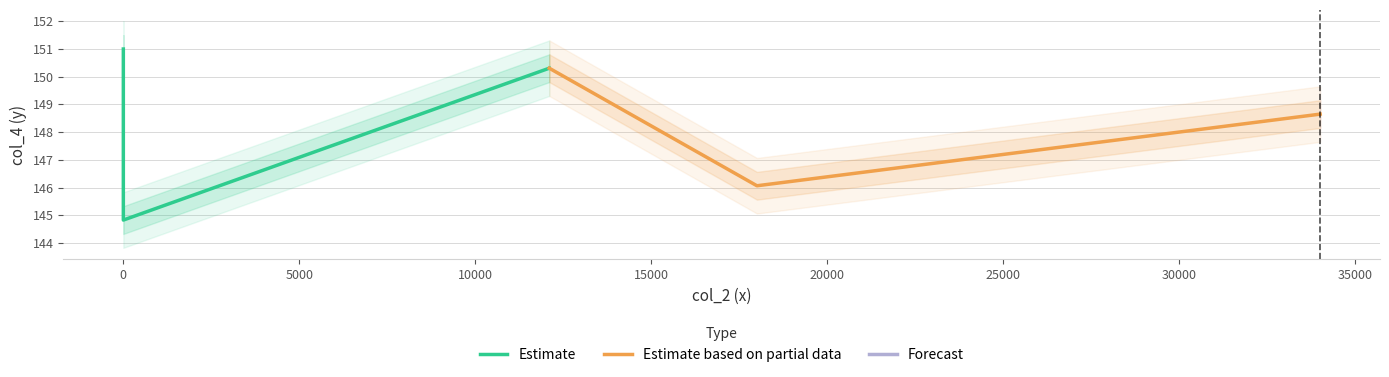

What is the highest value of the Estimate based on partial data series?

150.3